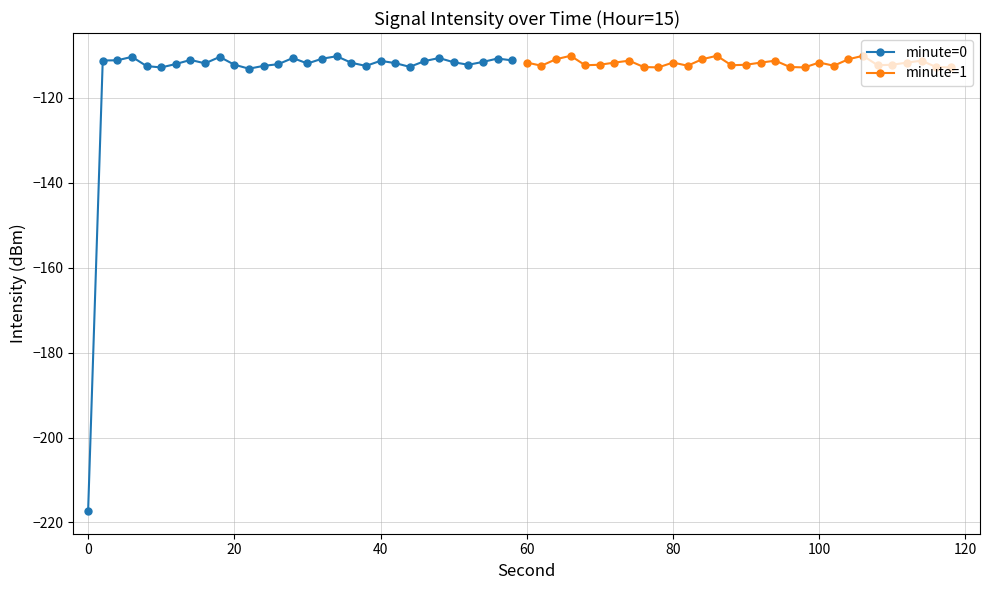

What is the minimum value for minute=0?

-217.3